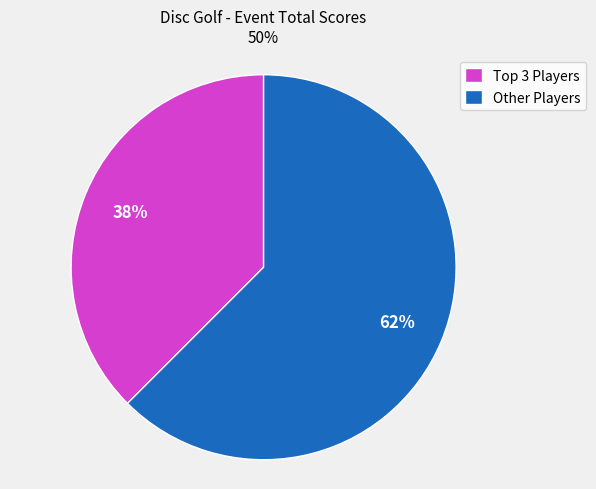

Which category has the smallest portion of the pie?

Top 3 Players